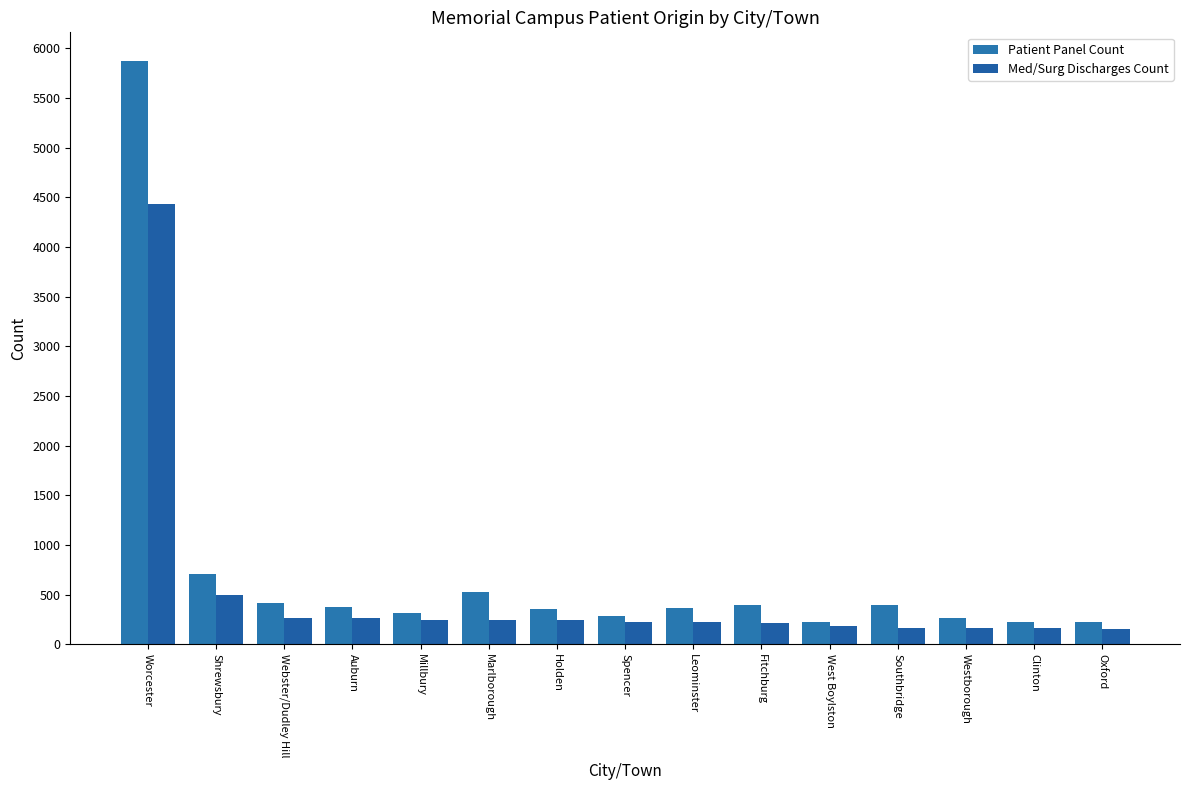

What is the difference between the highest and lowest values at Oxford?

63